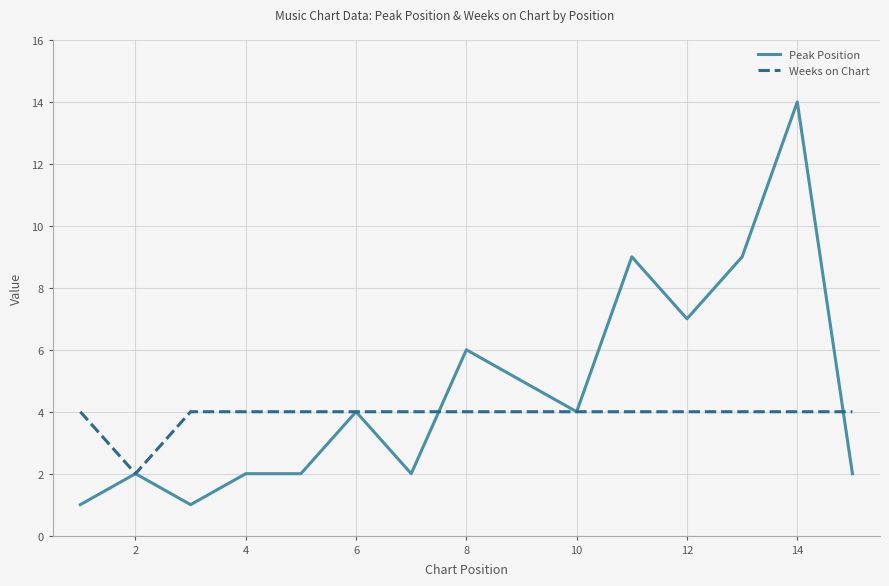

List the series in order of their peak value, lowest first.

Weeks on Chart, Peak Position